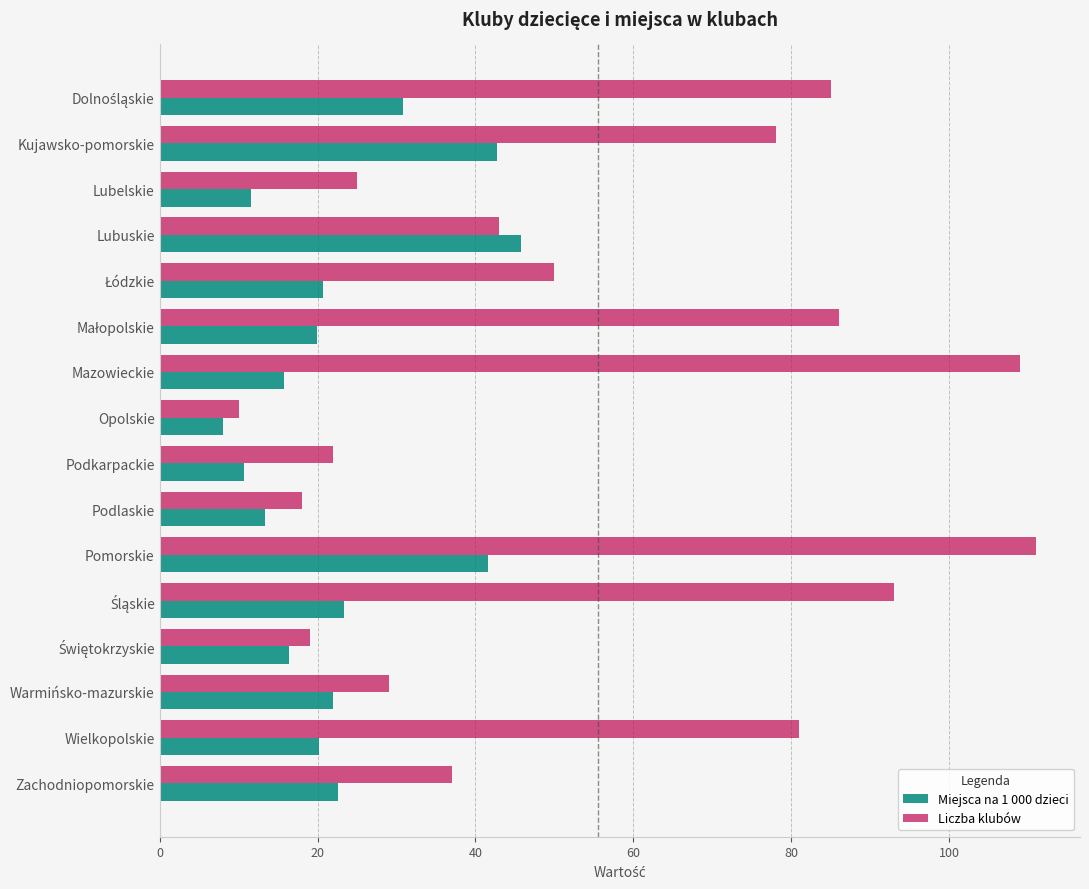

Between Opolskie and Wielkopolskie, which series saw the biggest shift?

Liczba klubów